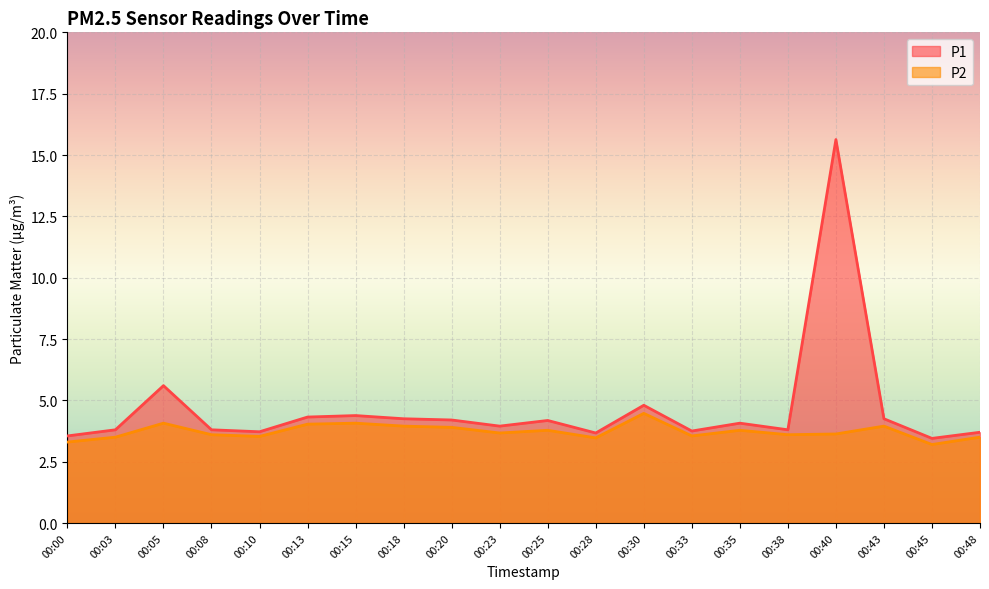

How many lines are shown in the chart?

2